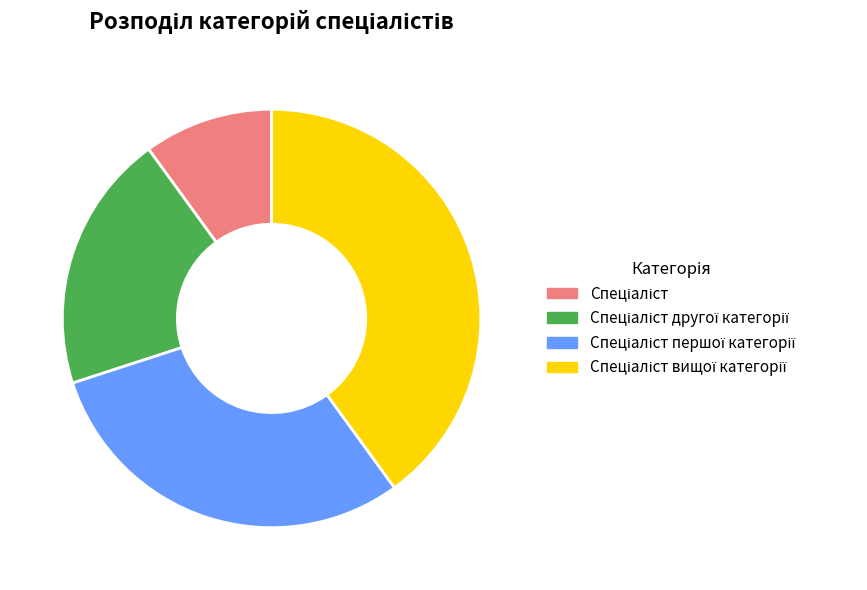

Does any single category account for the majority?

No